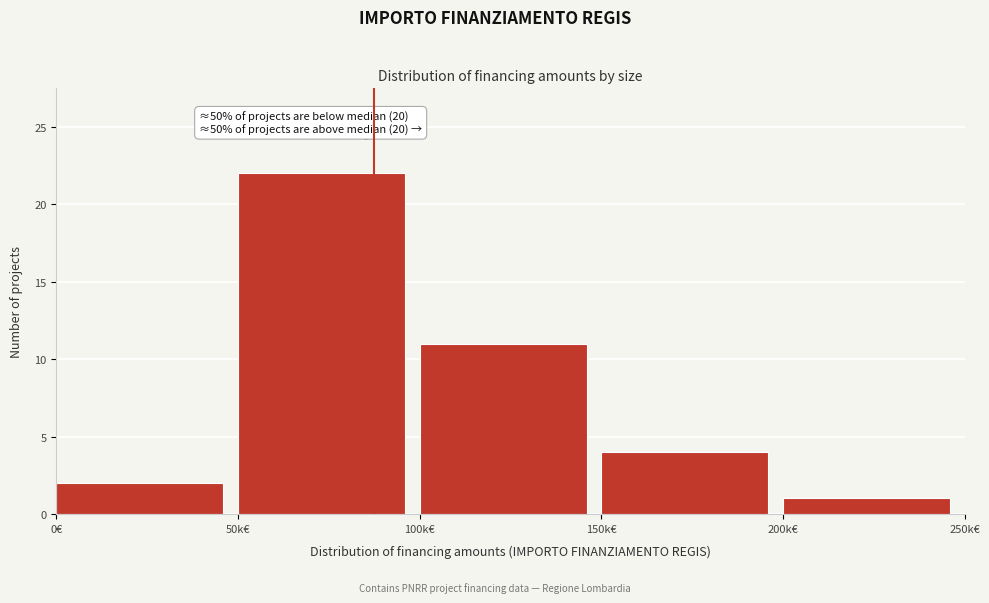

Reading left to right, list all the values displayed in this chart.

0€=2	50k€=22	100k€=11	150k€=4	200k€=1